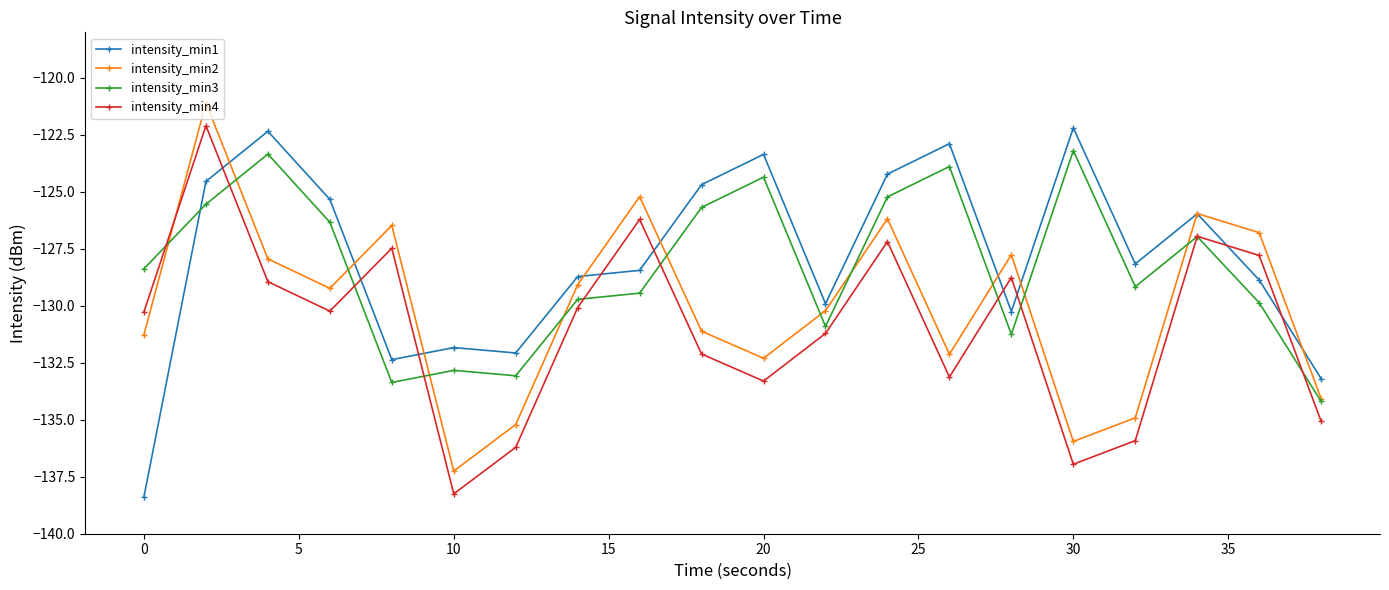

How many interior local valleys does the intensity_min2 series have?

5